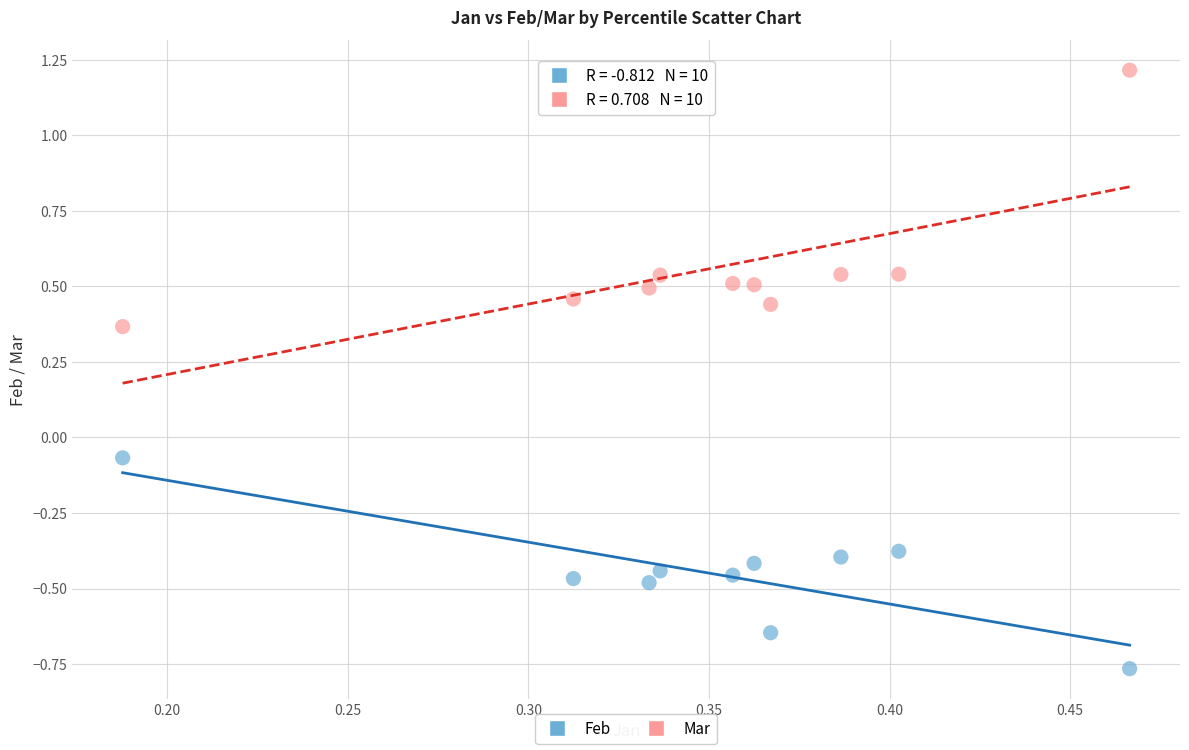

Across all data points, what is the range of Y values (max minus min)?

2.0